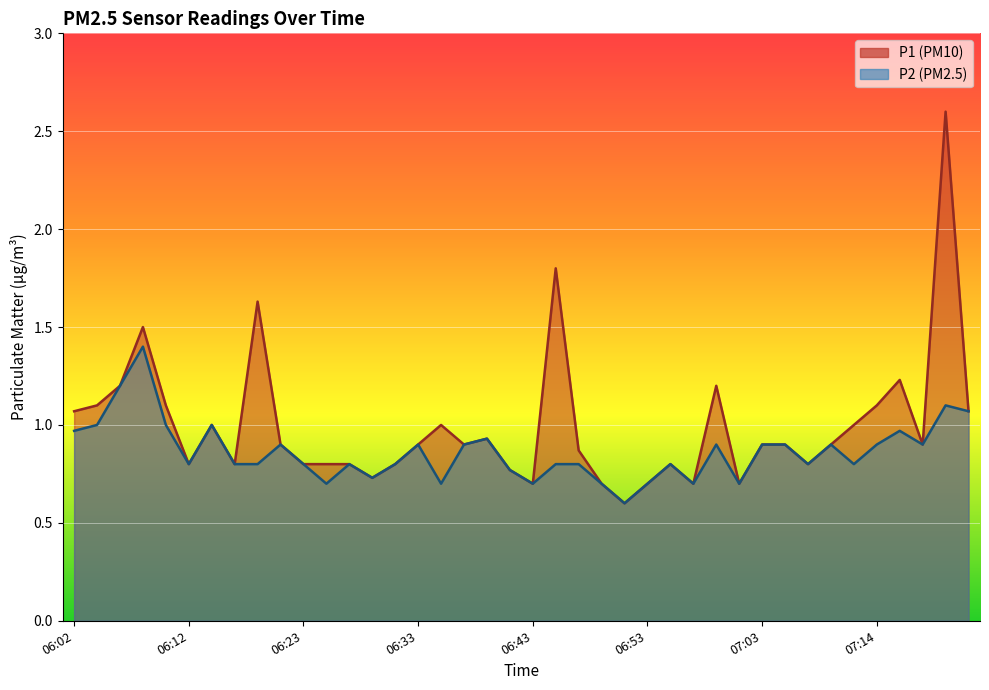

What is the minimum value for P1?

0.6